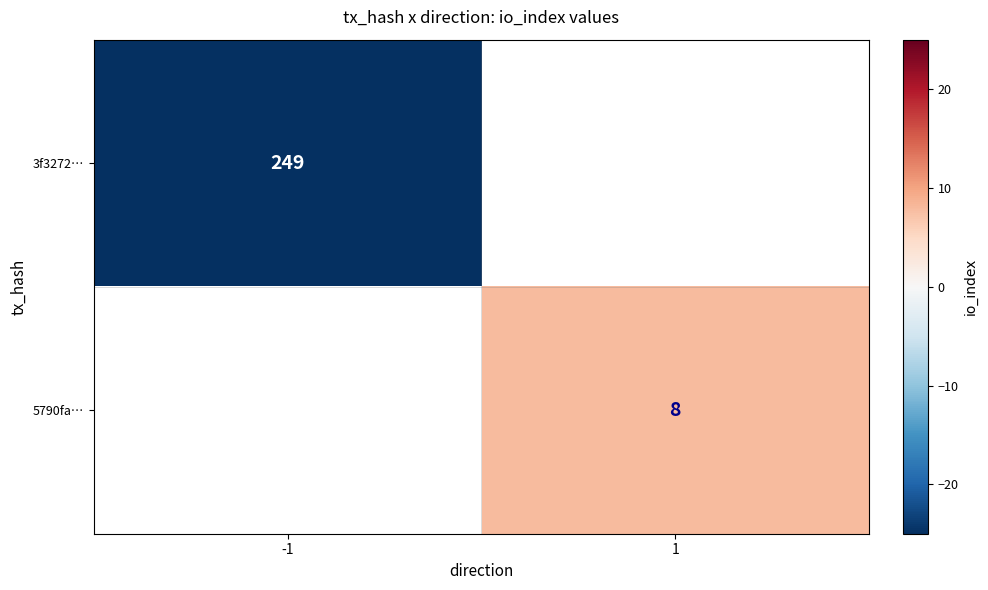

The value of 3f3272… at -1 is 249. True or false?

True